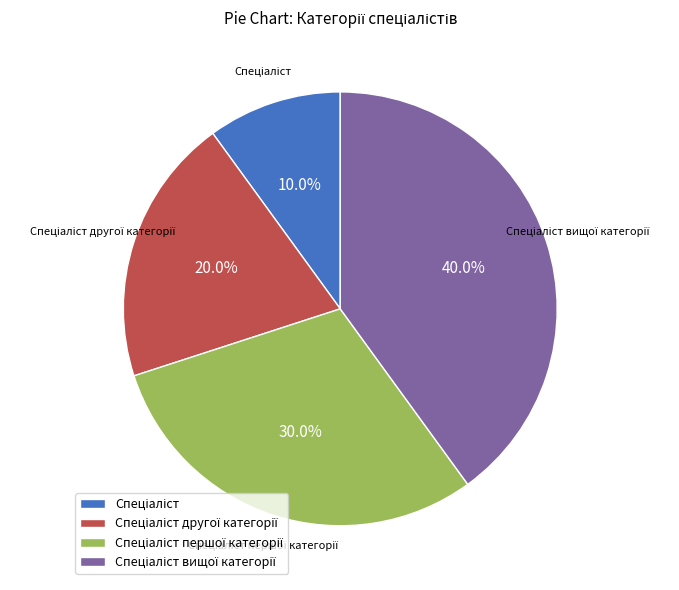

Does any single category account for the majority?

No